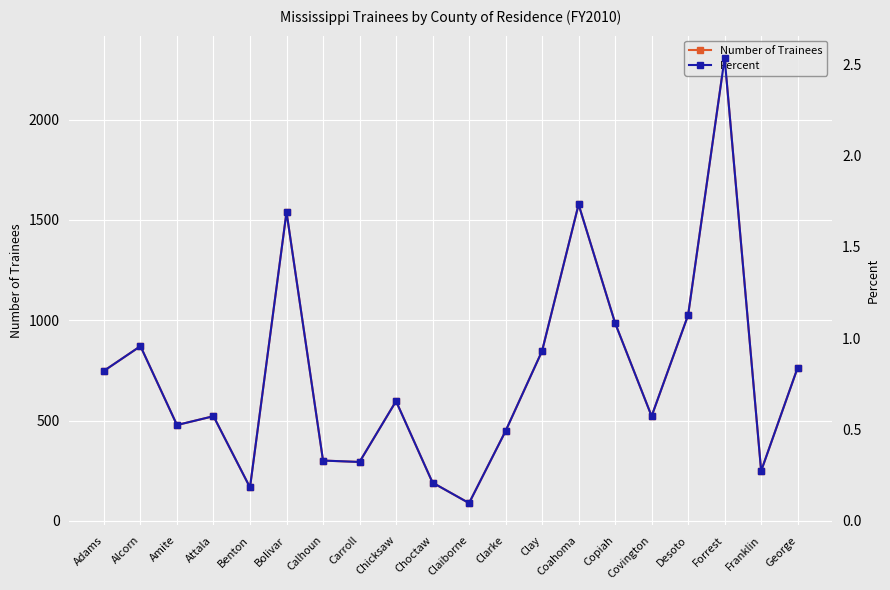

How many data points in Number of Trainees are less than 597?

10